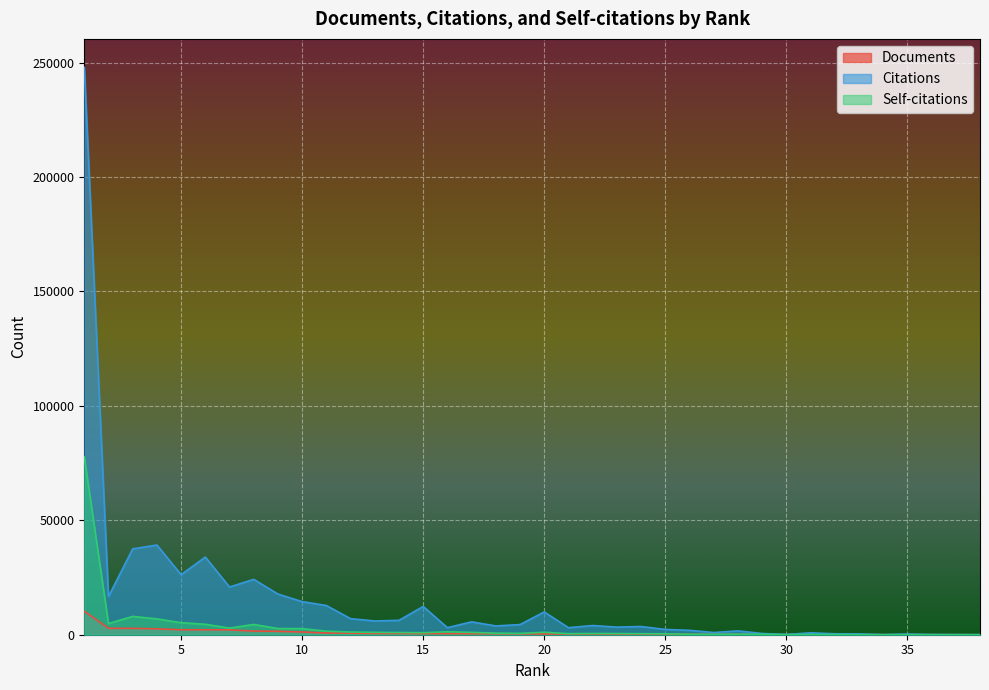

What is the total value across all series at 30?

227